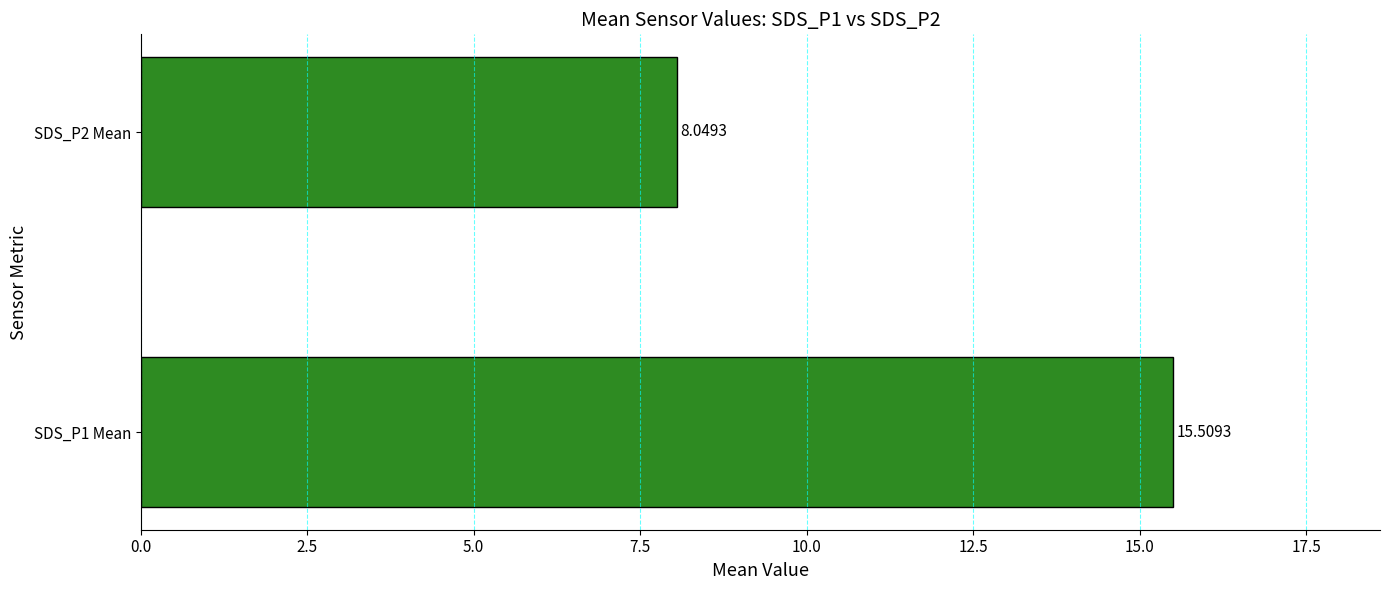

What is the change in value from SDS_P1 Mean to SDS_P2 Mean?

-7.5